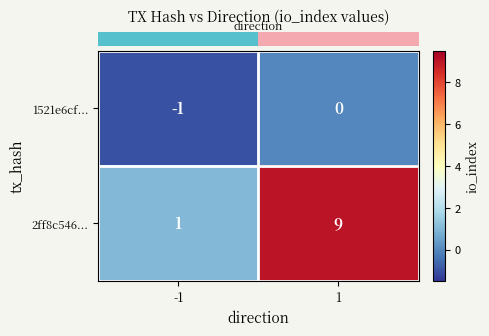

How many data points does each series have?

2